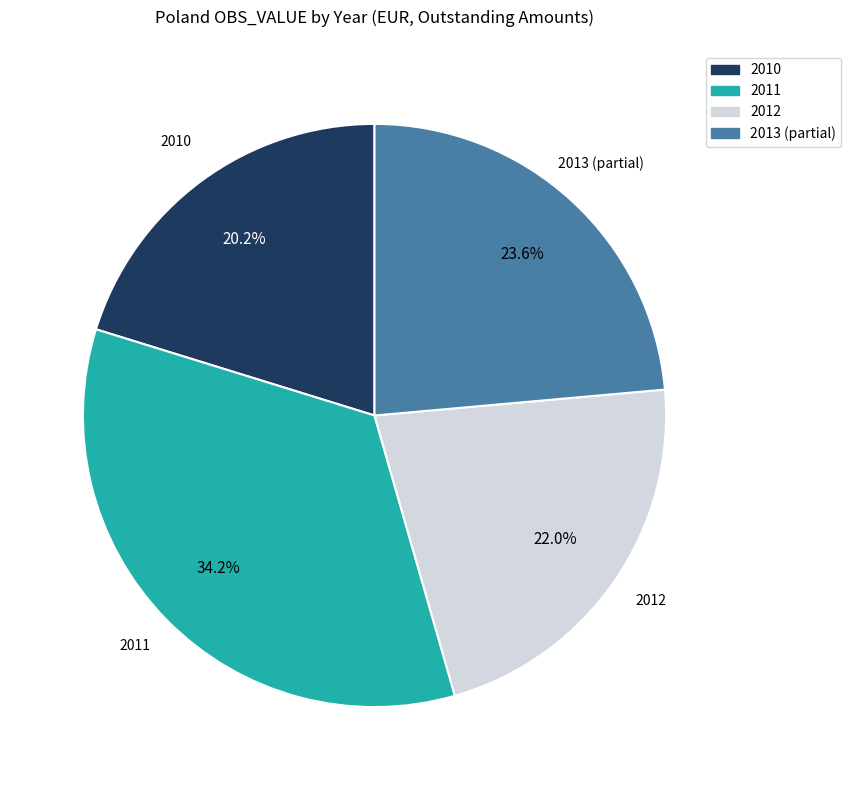

Which slice is the smallest?

2010